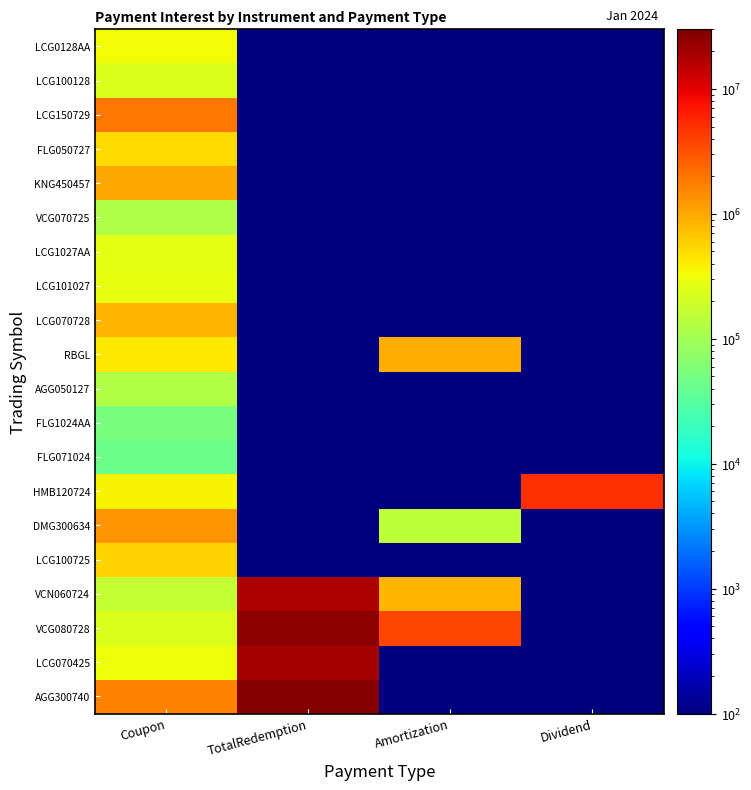

What is the difference between the highest and lowest values at Amortization?

3749999